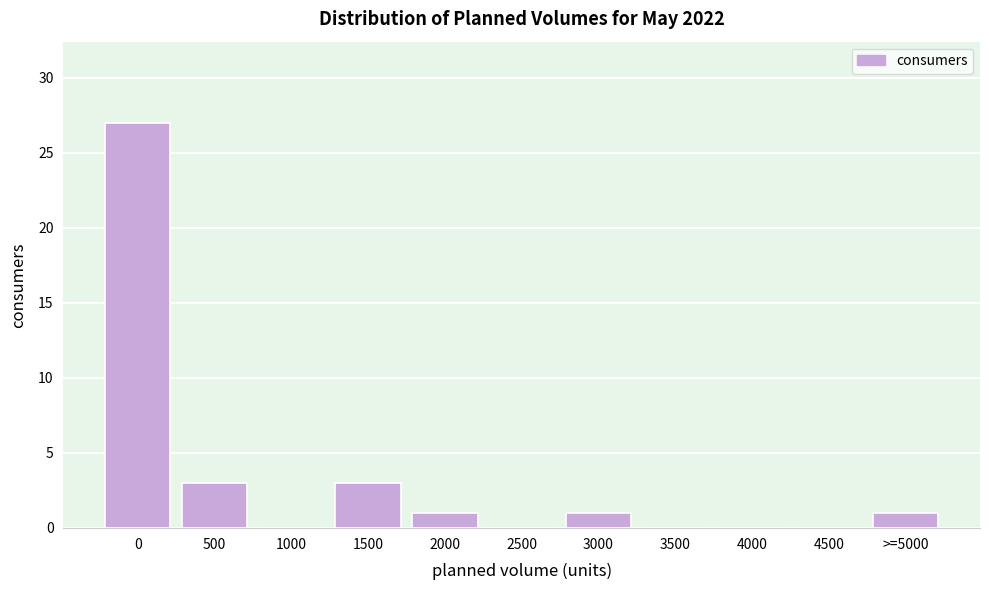

Reading left to right, list all the values displayed in this chart.

0=27	500=3	1000=0	1500=3	2000=1	2500=0	3000=1	3500=0	4000=0	4500=0	>=5000=1